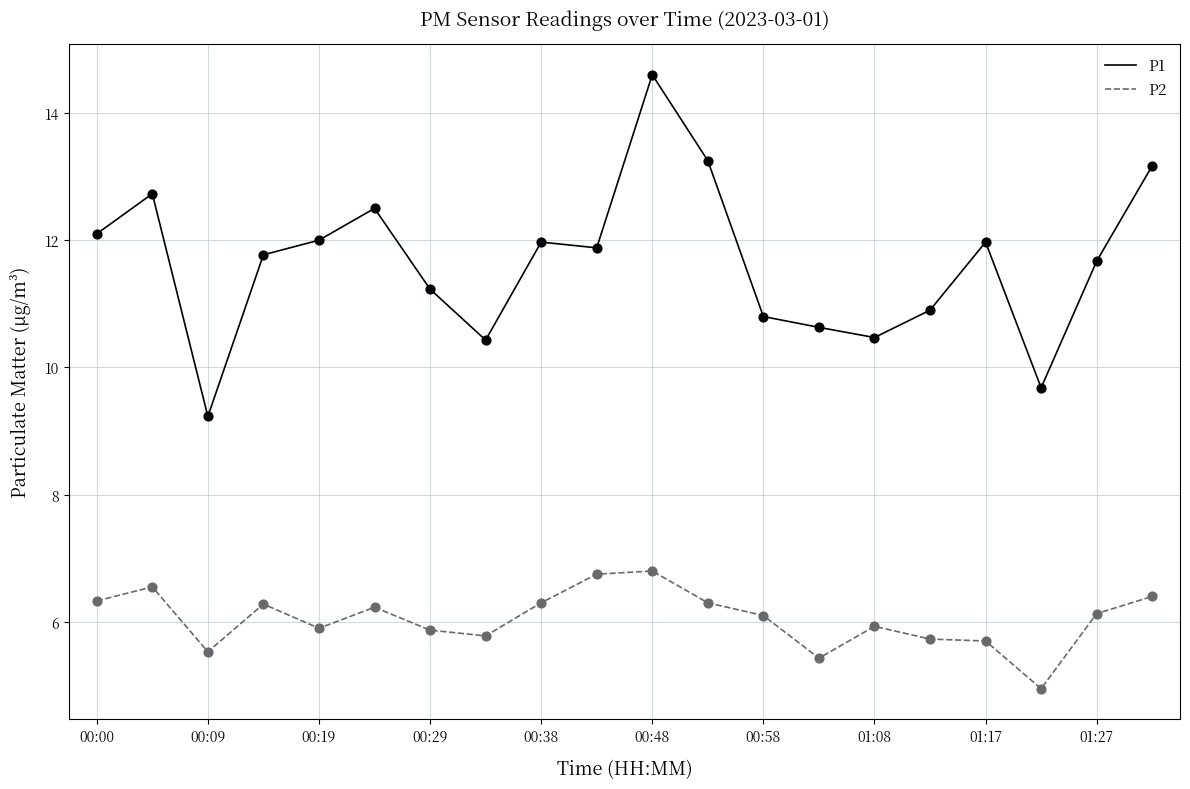

List the series in order of their overall mean, highest first.

P1, P2